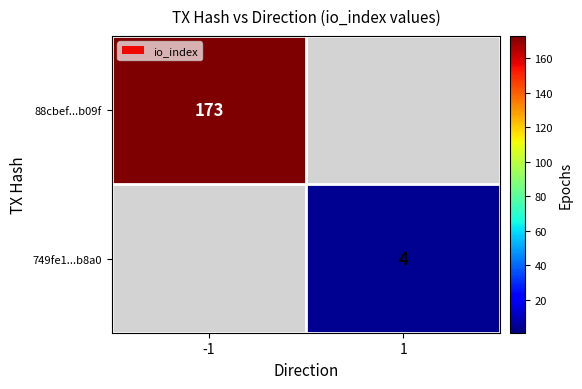

Is the value of 749fe1...b8a0 at 1 greater than the value of 88cbef...b09f at -1?

No